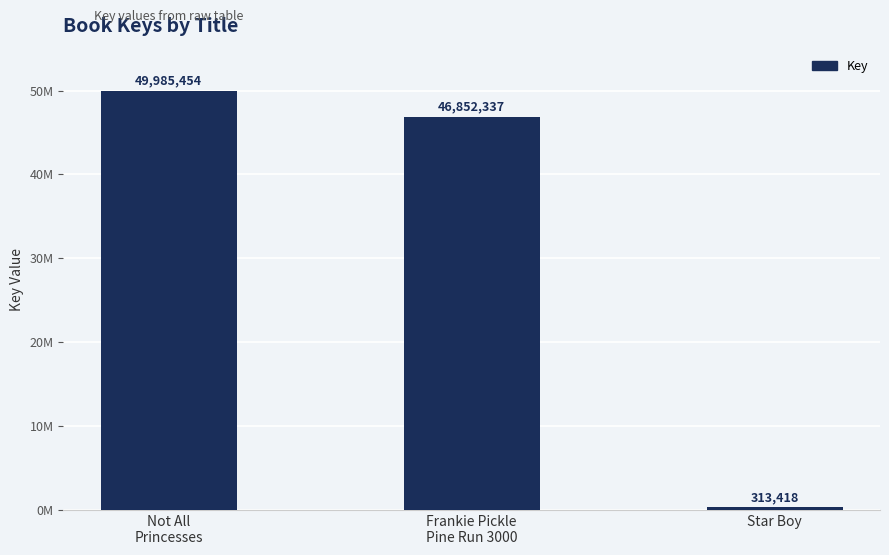

Rank the categories by value from lowest to highest.

Star Boy, Frankie Pickle
Pine Run 3000, Not All
Princesses